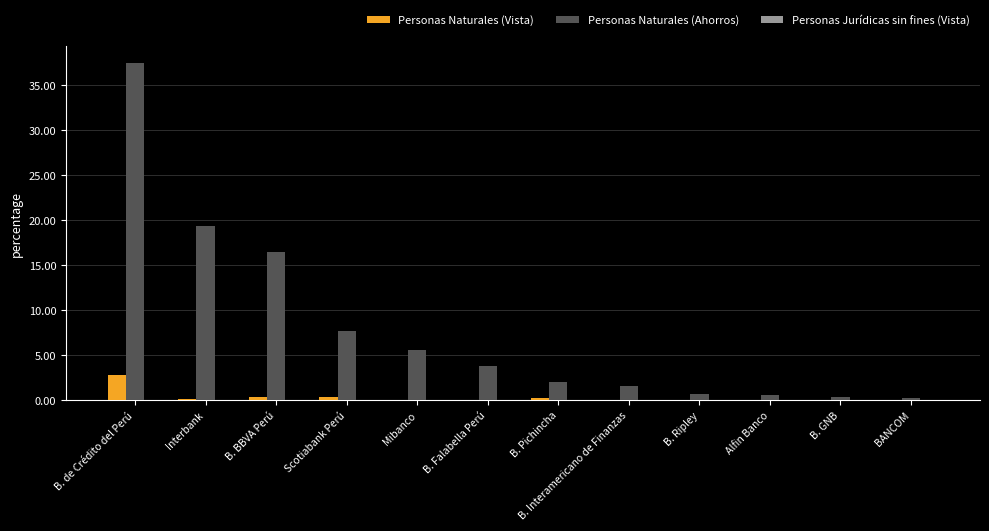

Does the chart contain stacked bars?

No